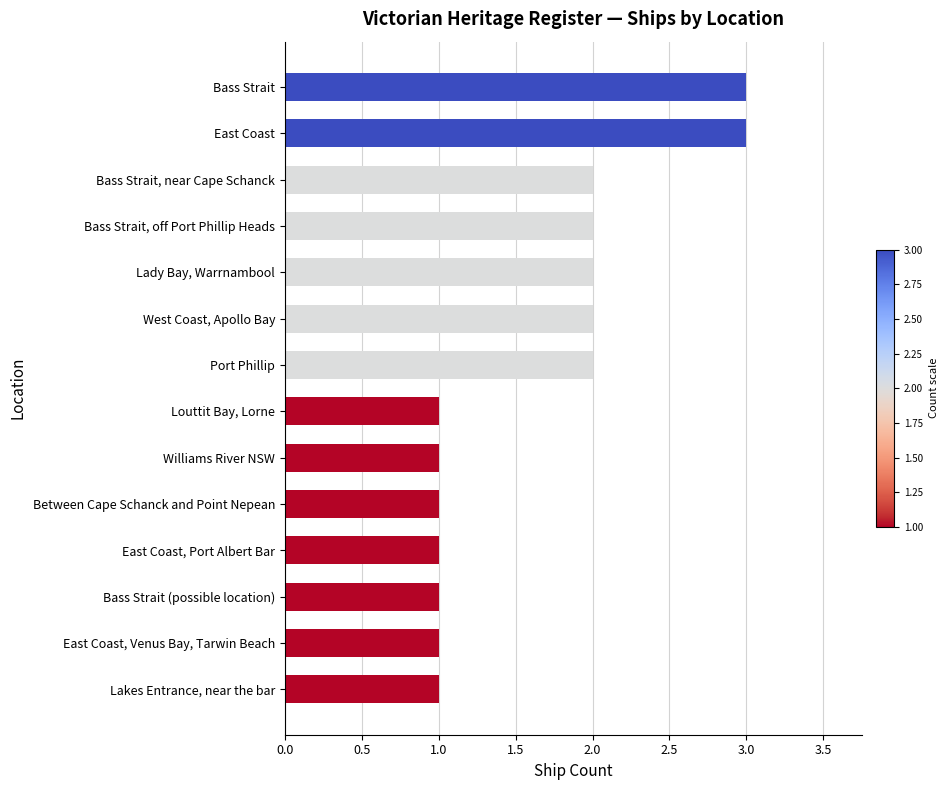

True or false: the data shows 2 at Lakes Entrance, near the bar.

False